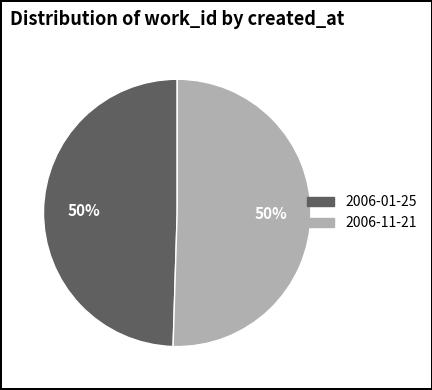

Is it true that 2006-01-25 is 38% of the pie?

False